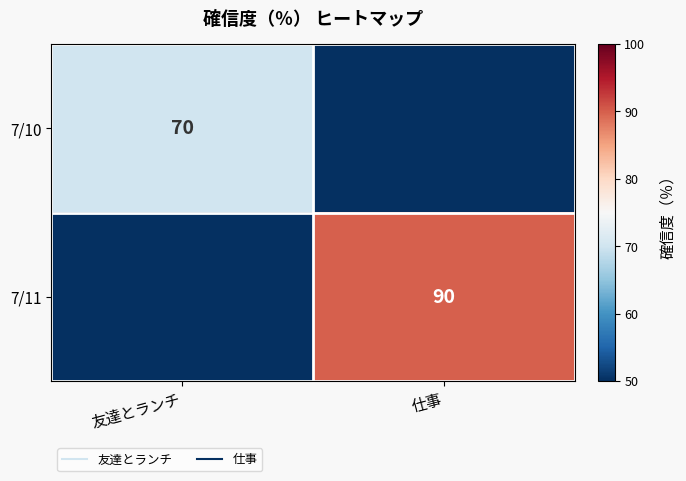

Count the 7/10 values in the range 0 to 70.

2